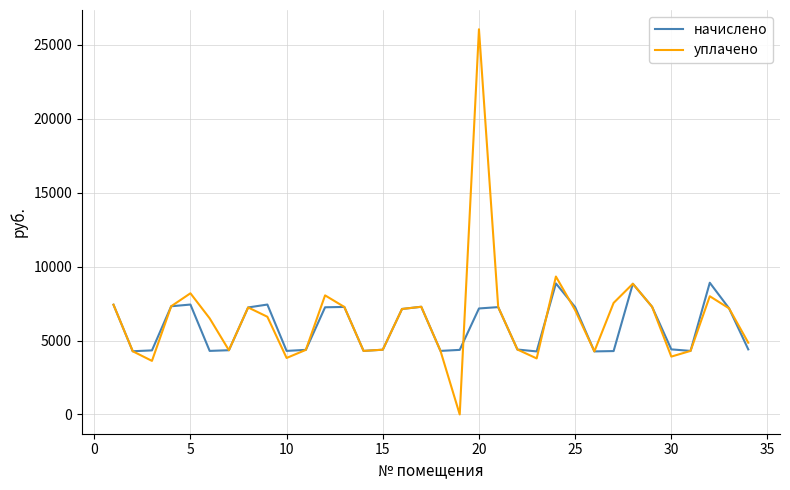

What is the maximum value for начислено?

8905.0